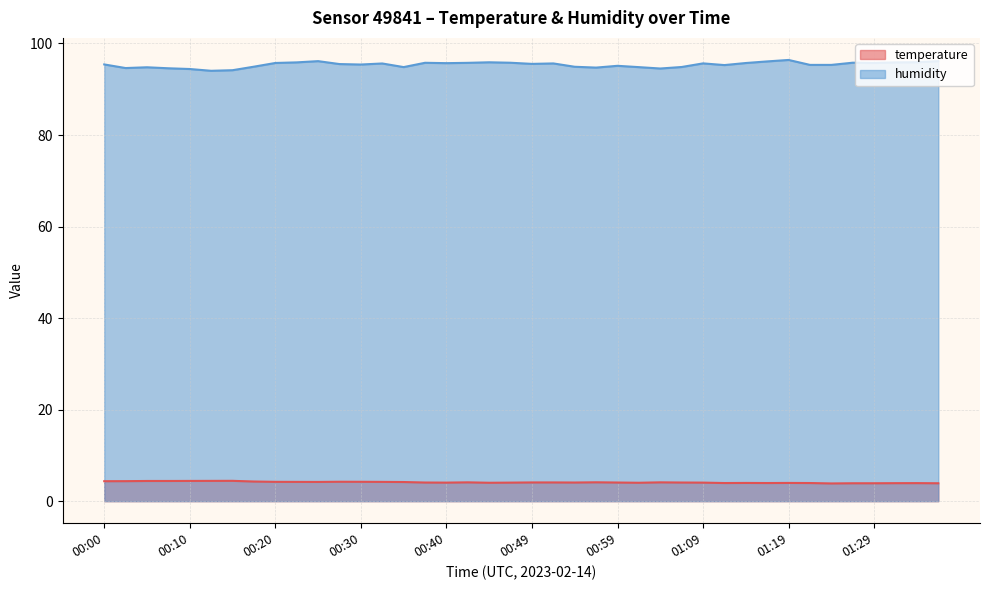

Reading left to right, transcribe all the data shown in this chart.

temperature: 00:00=4.4	00:03=4.4	00:05=4.4	00:08=4.4	00:10=4.4	00:13=4.4	00:15=4.4	00:17=4.3	00:20=4.2	00:22=4.2	00:25=4.2	00:27=4.2	00:30=4.2	00:32=4.2	00:35=4.2	00:37=4.1	00:40=4.0	00:42=4.1	00:44=4.0	00:47=4.0	00:49=4.1	00:52=4.1	00:54=4.1	00:57=4.1	00:59=4.1	01:02=4.0	01:04=4.1	01:06=4.1	01:09=4.0	01:11=4.0	01:14=4.0	01:16=4.0	01:19=4.0	01:21=4.0	01:24=3.9	01:26=3.9	01:29=3.9	01:31=3.9	01:33=3.9	01:36=3.9
humidity: 00:00=95.4	00:03=94.6	00:05=94.8	00:08=94.6	00:10=94.4	00:13=94.0	00:15=94.2	00:17=94.9	00:20=95.7	00:22=95.9	00:25=96.1	00:27=95.5	00:30=95.4	00:32=95.6	00:35=94.8	00:37=95.8	00:40=95.7	00:42=95.8	00:44=95.9	00:47=95.8	00:49=95.5	00:52=95.6	00:54=94.9	00:57=94.7	00:59=95.1	01:02=94.8	01:04=94.5	01:06=94.9	01:09=95.7	01:11=95.3	01:14=95.7	01:16=96.1	01:19=96.4	01:21=95.3	01:24=95.3	01:26=95.8	01:29=95.7	01:31=95.9	01:33=95.9	01:36=96.1